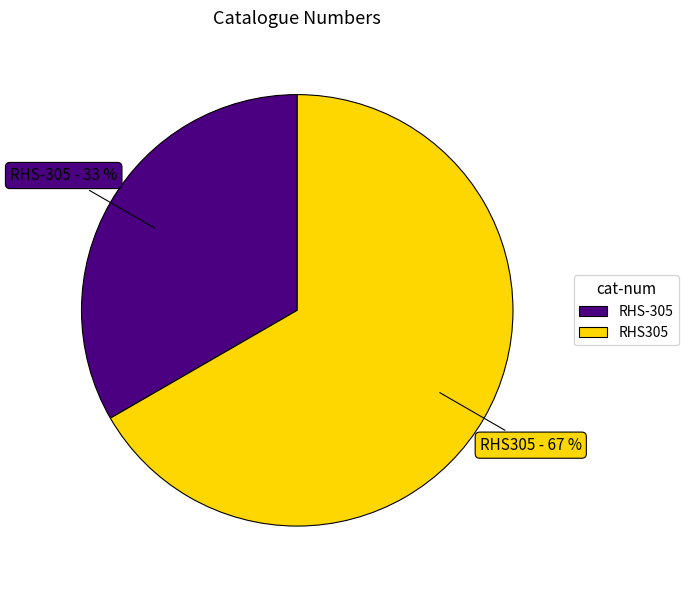

The RHS-305 slice represents 33% of the pie. True or false?

True